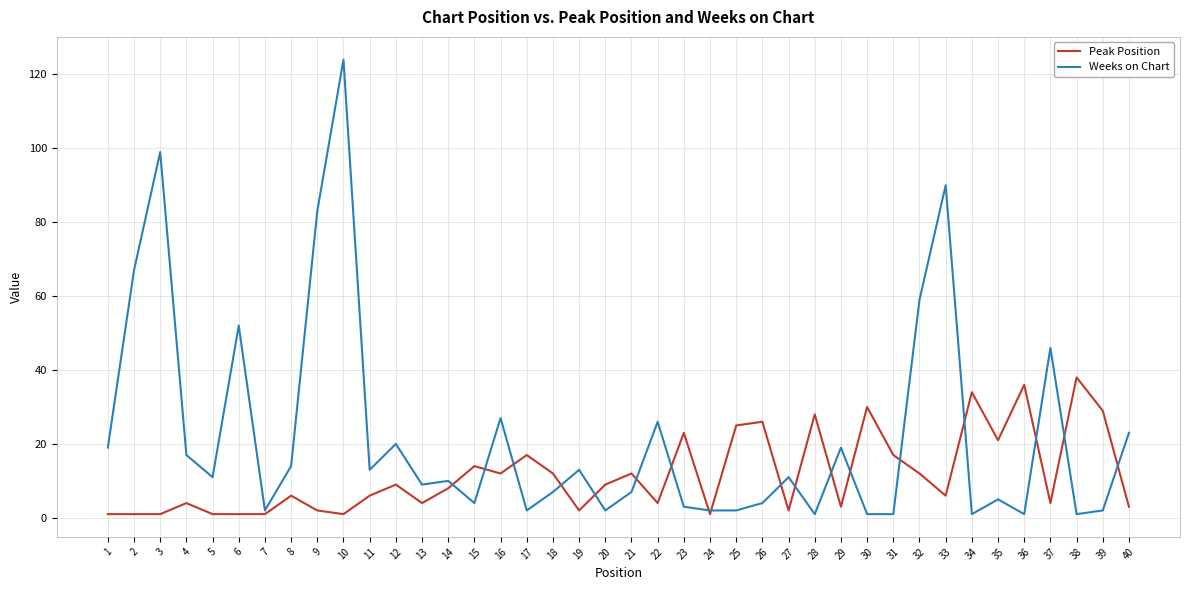

What is the maximum value shown in the chart?

124